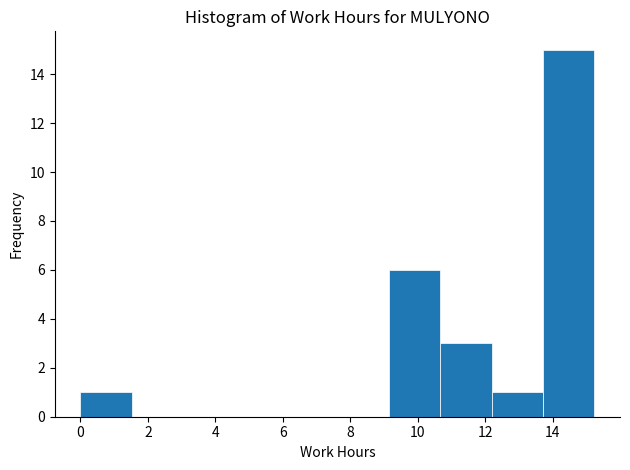

How tall is the bar that spans 12.2 to 13.8 on the x-axis? Neither the bar edges nor the heights are printed on the chart, so give them approximately, as read against the axes.

1